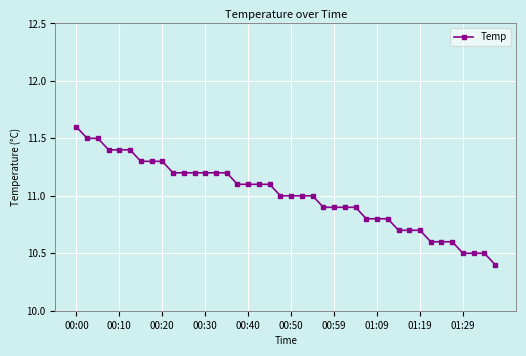

What is the value of the 13th point from the left?

11.2